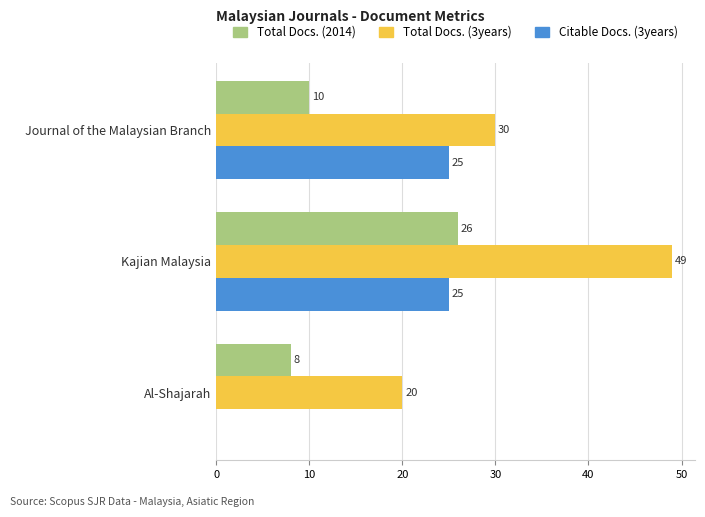

At which category does the chart reach its peak across all series?

Kajian Malaysia